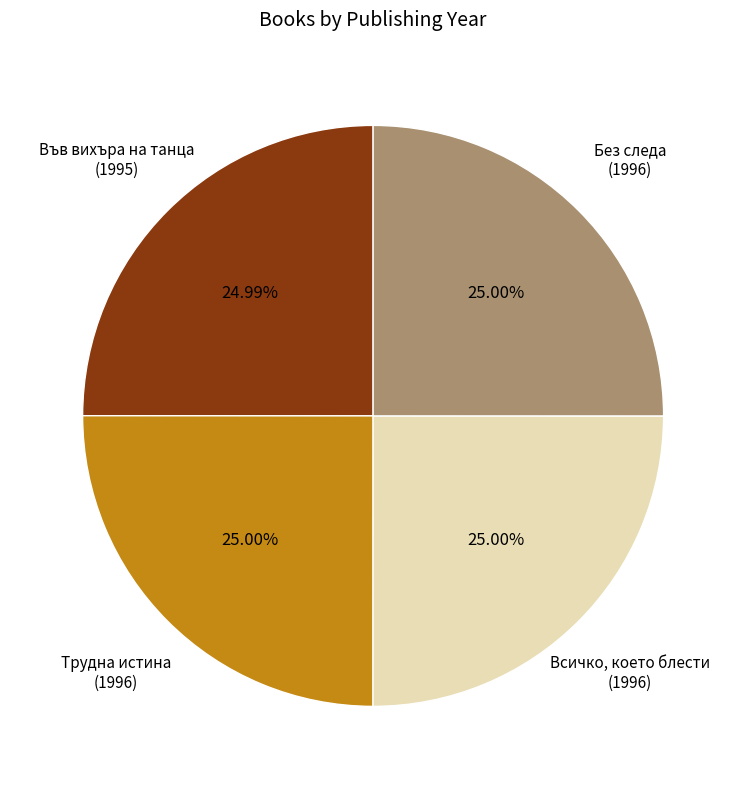

How many slices are in this pie chart?

4